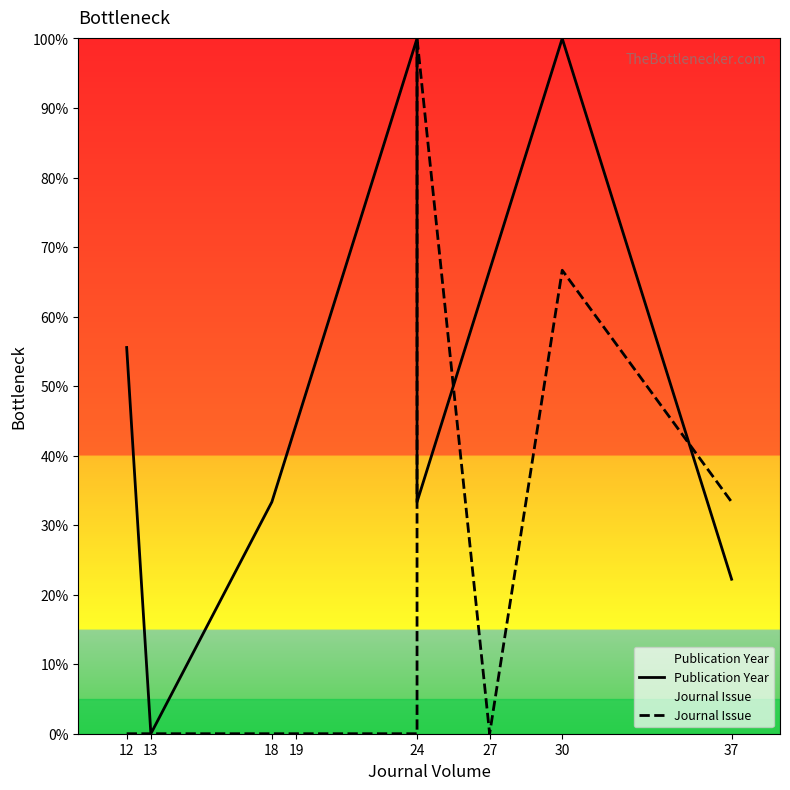

Which series reaches the maximum Y coordinate?

Publication Year